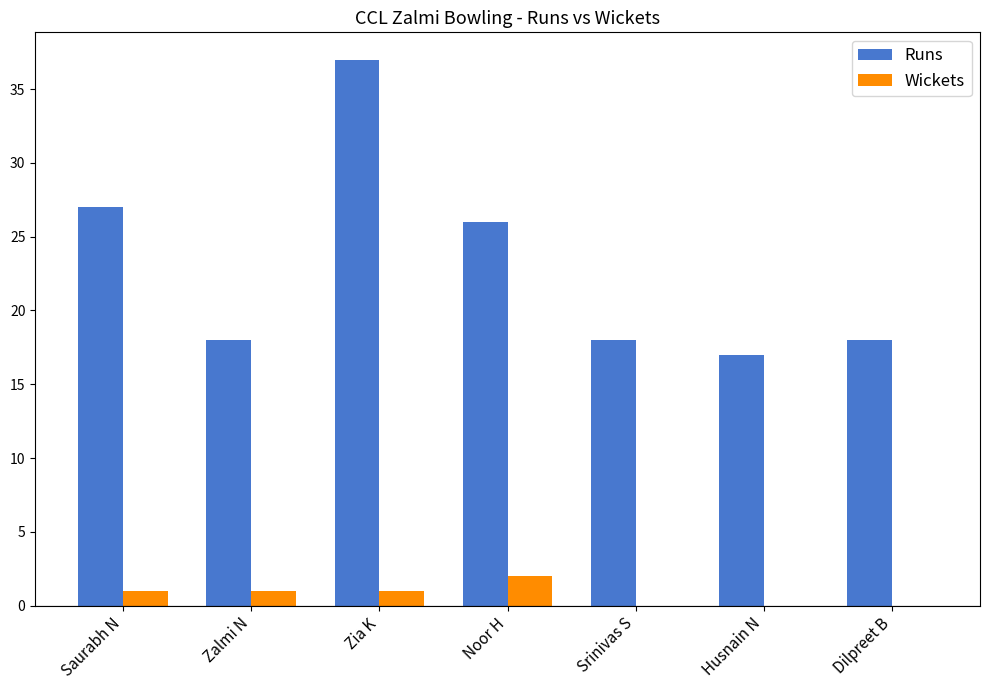

Between Saurabh N and Zalmi N, which series saw the biggest shift?

Runs